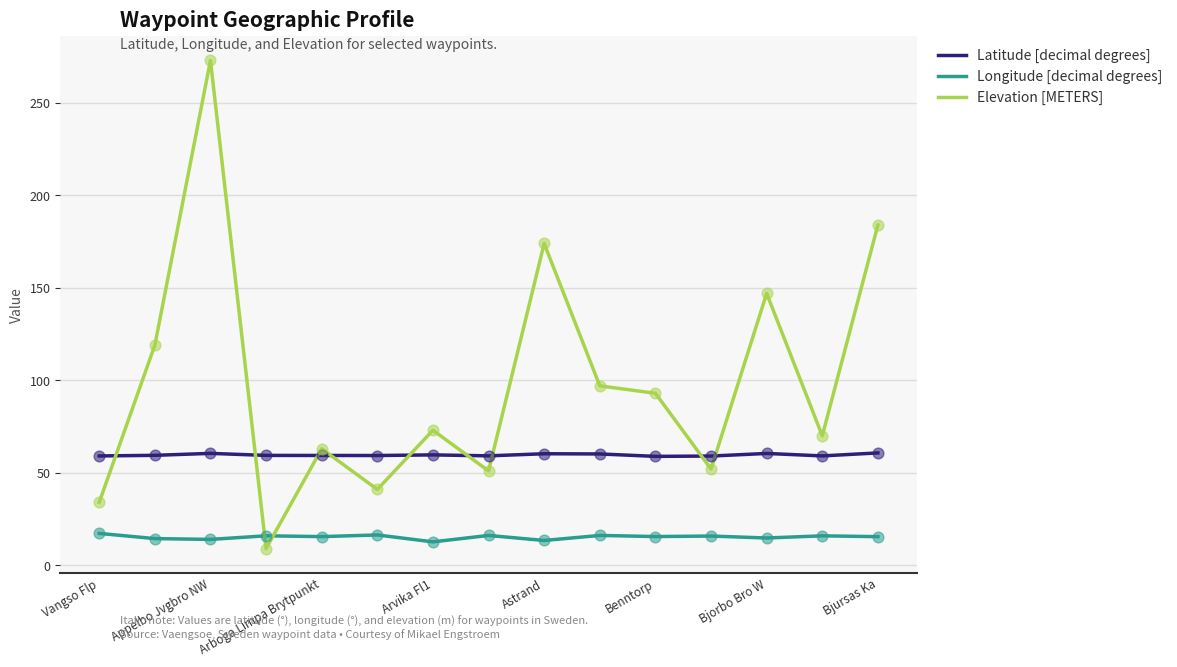

Which series has the widest spread of values?

Elevation [METERS]